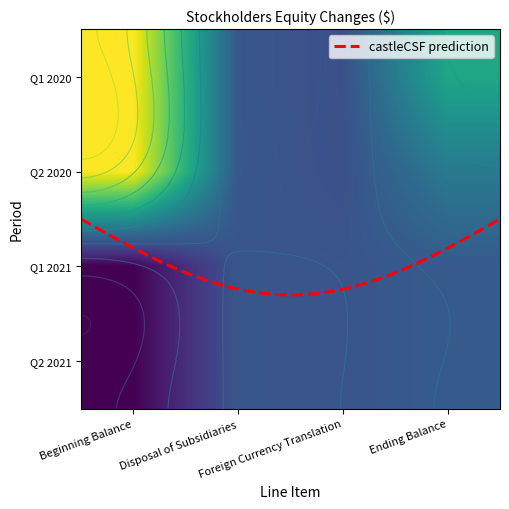

What is the difference between the maximum and minimum values in the Q2 2020 series?

95173